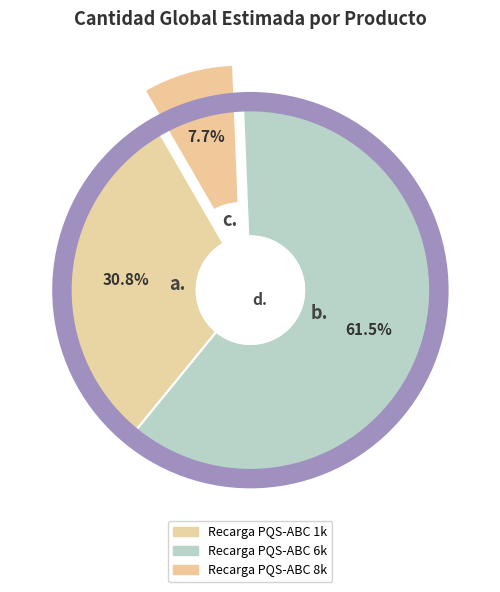

To the nearest percent, what is the average slice percentage?

33%